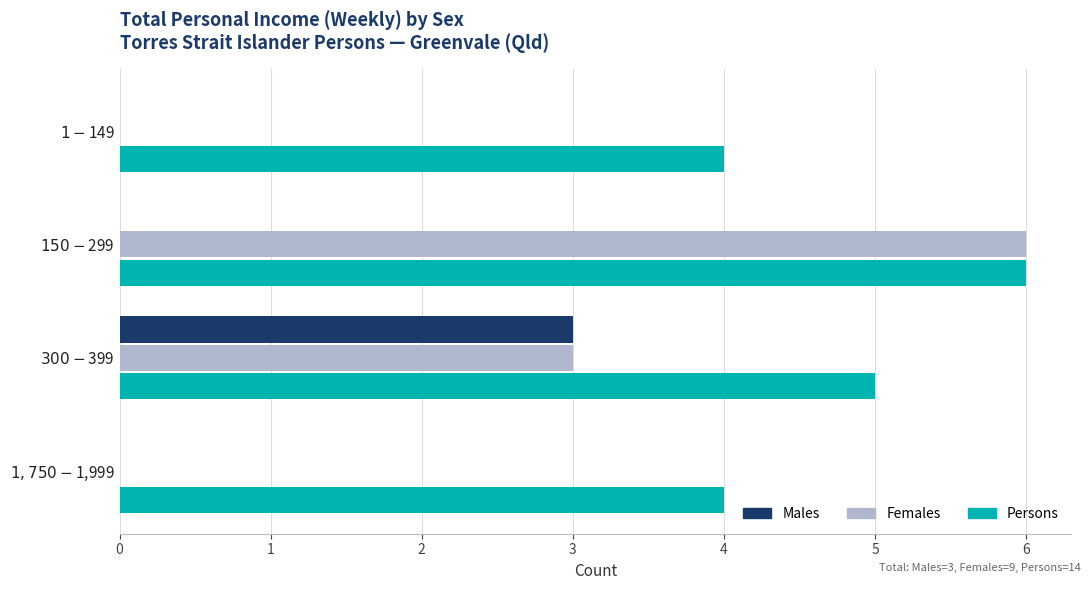

What is the greatest value displayed?

6